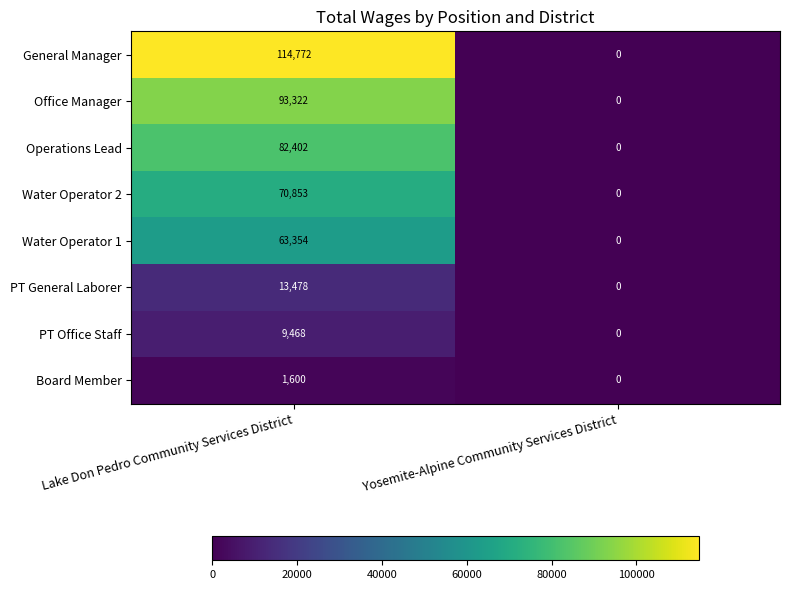

What is the difference between the highest and lowest values at Lake Don Pedro Community Services District?

113172